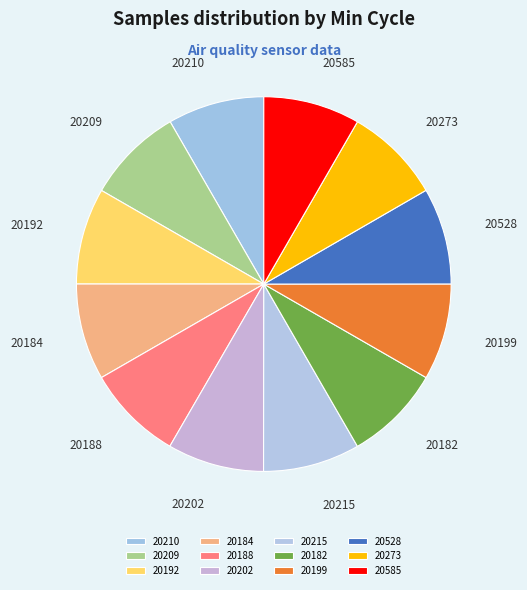

The 20202 slice represents 8% of the pie. True or false?

True